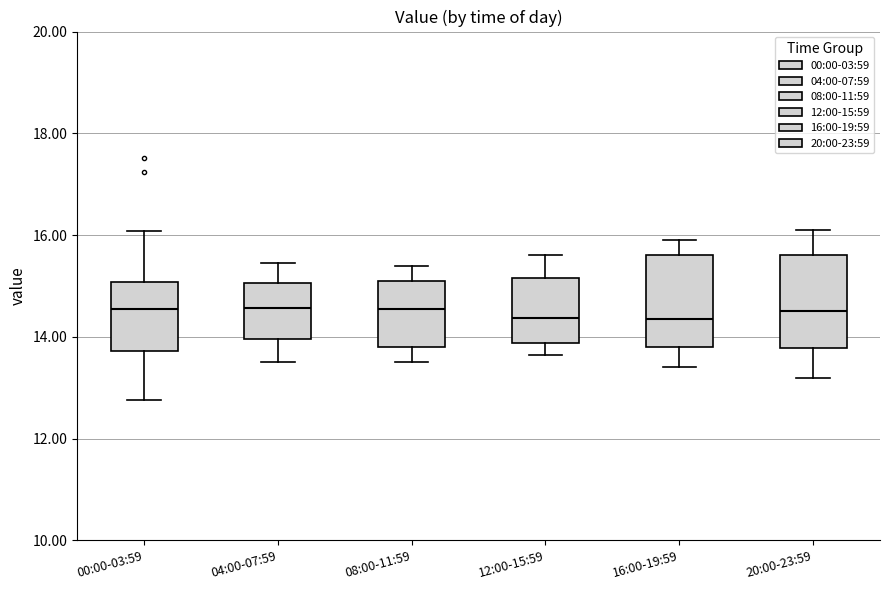

Reading left to right, read every box against the y-axis: the position of its median line, the range the box covers, and the ends of its whiskers. The values are not printed on the chart, so give them approximately, as read against the axis.

00:00-03:59: median 14.6, box 13.8 to 15.0, whiskers 12.8 to 16.0
04:00-07:59: median 14.6, box 14.0 to 15.0, whiskers 13.6 to 15.4
08:00-11:59: median 14.6, box 13.8 to 15.2, whiskers 13.6 to 15.4
12:00-15:59: median 14.4, box 13.8 to 15.2, whiskers 13.6 to 15.6
16:00-19:59: median 14.4, box 13.8 to 15.6, whiskers 13.4 to 16.0
20:00-23:59: median 14.6, box 13.8 to 15.6, whiskers 13.2 to 16.2